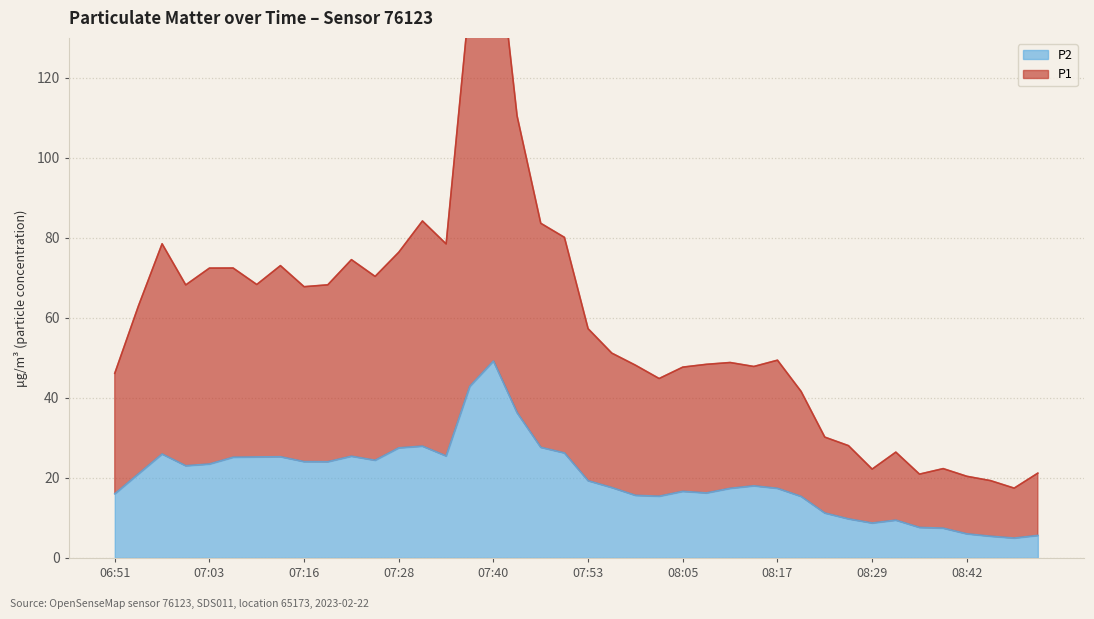

Rank the series by their maximum value, from highest to lowest.

P1, P2